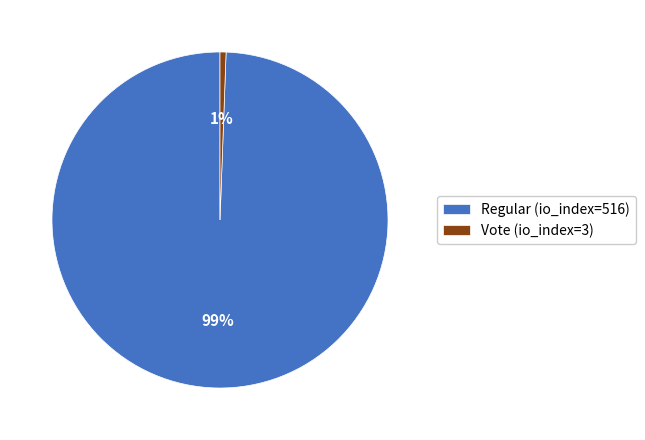

Do Vote (io_index=3) and Regular (io_index=516) together represent more than half of the pie?

Yes